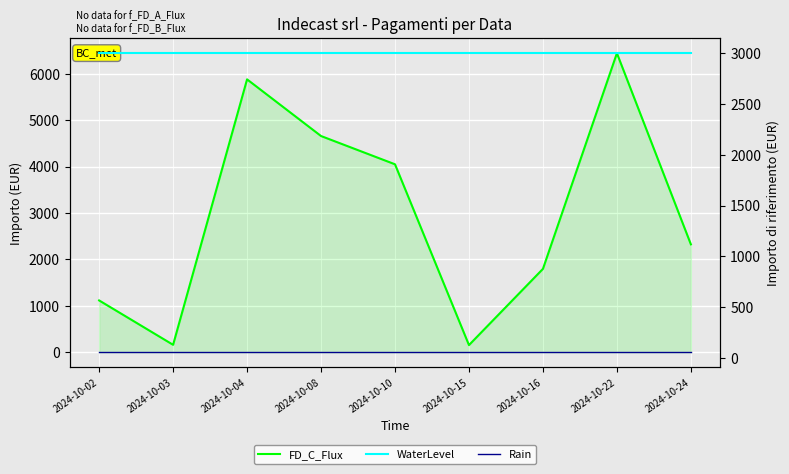

What are all the series names shown in the legend?

FD_C_Flux, WaterLevel, Rain